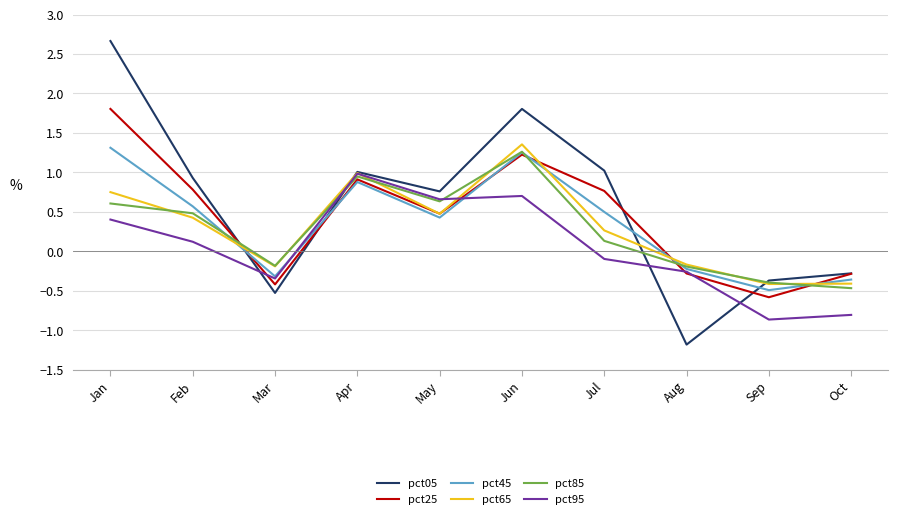

What is the smallest value displayed?

-1.2